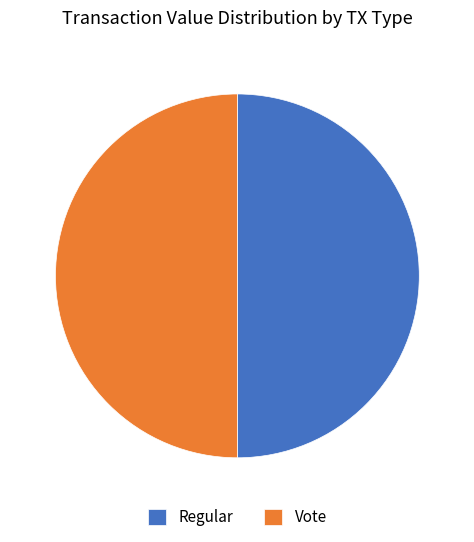

What is the ratio of the value at Regular to the value at Vote?

1.0